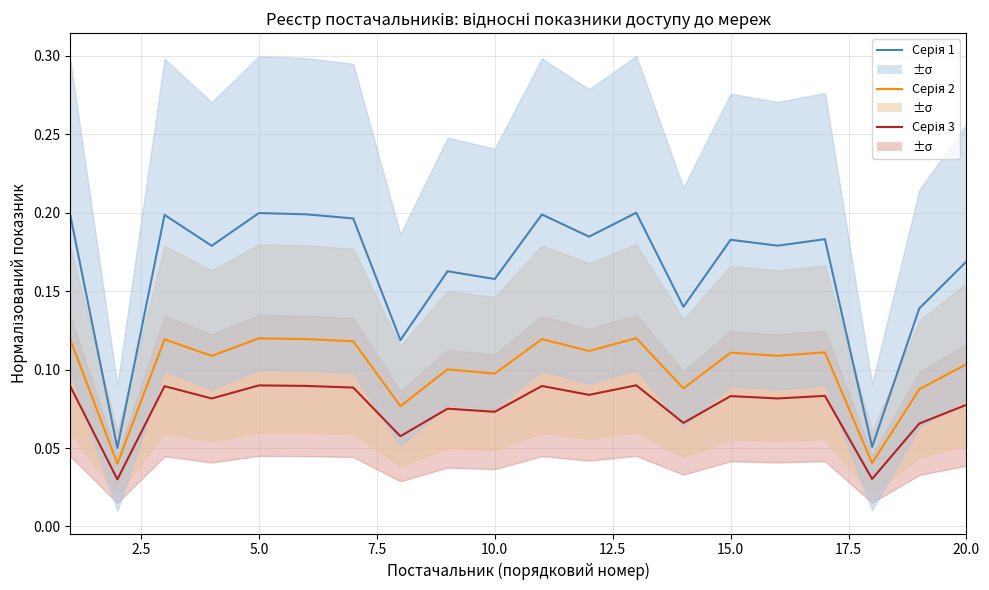

The Серія 3 series shows 0.1 at 20.0. True or false?

True